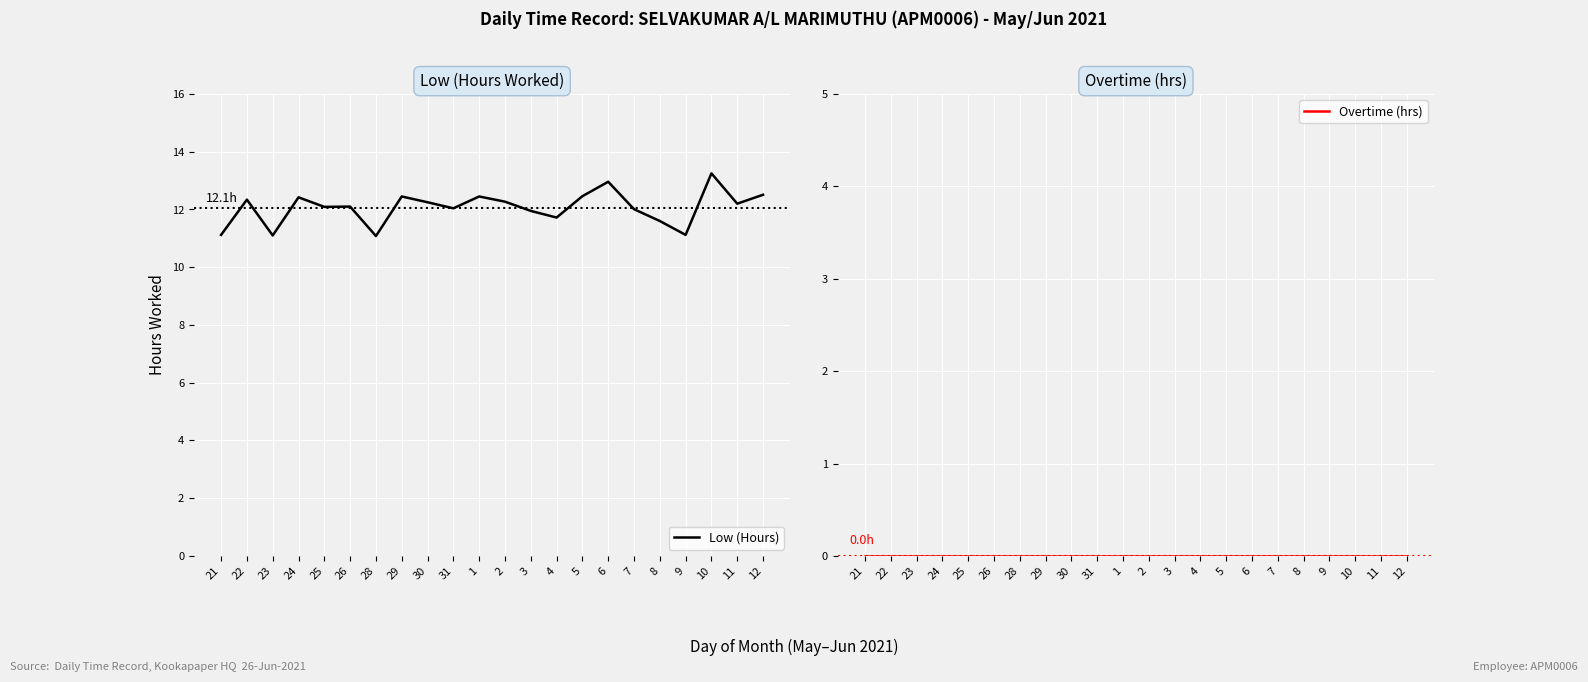

At which category does the chart reach its minimum across all series?

21